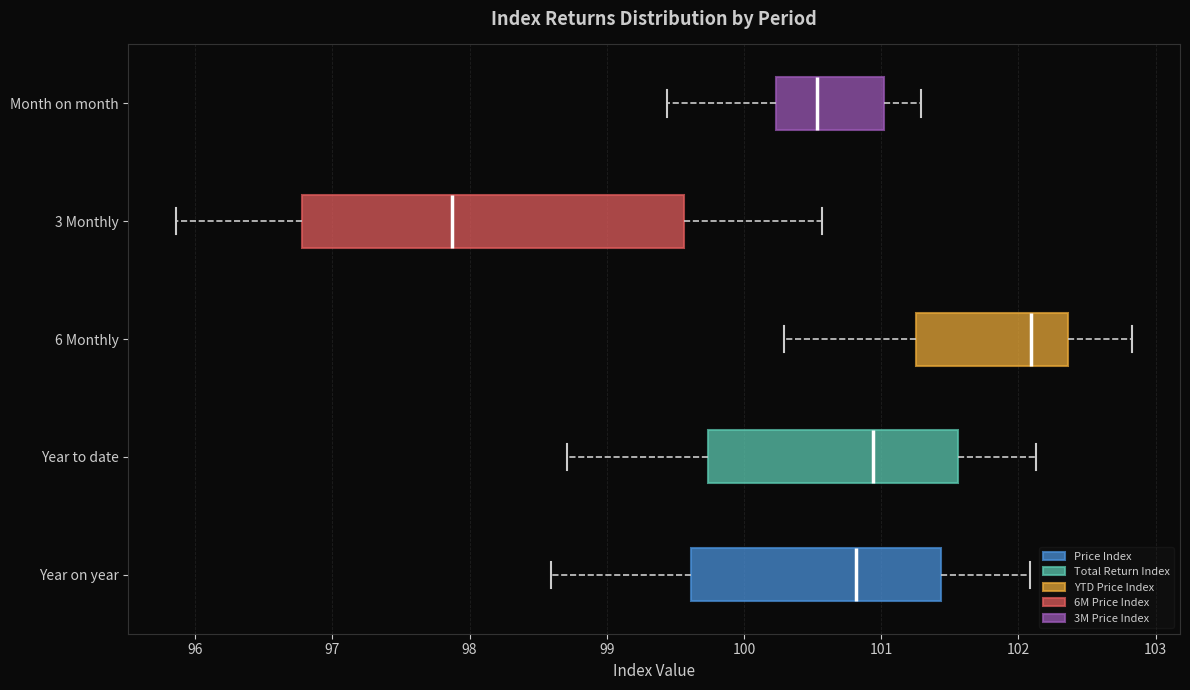

Reading bottom to top, transcribe this box plot: for each box, give where its median line is, the range the box spans, and where its two whiskers end, as read against the x-axis. The values are not printed on the chart, so give them approximately, as read against the axis.

Year on year: median 100.8, box 99.6 to 101.4, whiskers 98.6 to 102.1
Year to date: median 100.9, box 99.7 to 101.6, whiskers 98.7 to 102.1
6 Monthly: median 102.1, box 101.3 to 102.4, whiskers 100.3 to 102.8
3 Monthly: median 97.9, box 96.8 to 99.6, whiskers 95.9 to 100.6
Month on month: median 100.5, box 100.2 to 101.0, whiskers 99.4 to 101.3